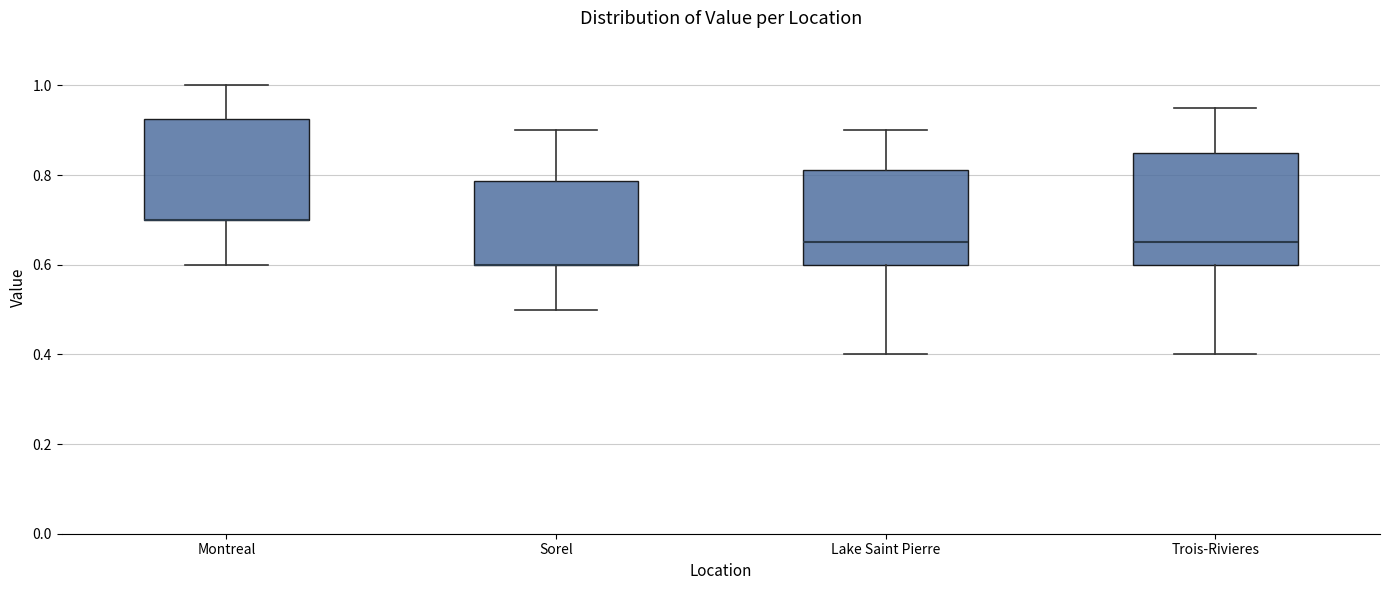

Reading left to right, transcribe this box plot: for each box, give where its median line is, the range the box spans, and where its two whiskers end, as read against the y-axis. The values are not printed on the chart, so give them approximately, as read against the axis.

Montreal: median 0.70 (drawn on the box's lower edge), box 0.70 to 0.92, whiskers 0.60 to 1.00
Sorel: median 0.60 (drawn on the box's lower edge), box 0.60 to 0.78, whiskers 0.50 to 0.90
Lake Saint Pierre: median 0.66, box 0.60 to 0.82, whiskers 0.40 to 0.90
Trois-Rivieres: median 0.66, box 0.60 to 0.86, whiskers 0.40 to 0.96